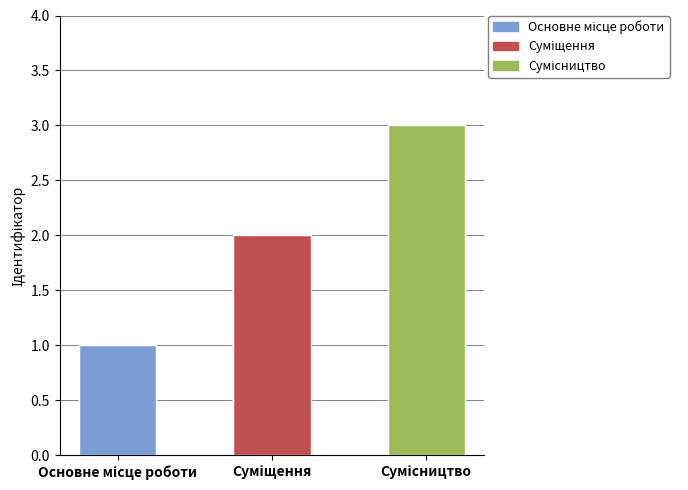

What is the label of the 3rd bar from the right?

Основне місце роботи